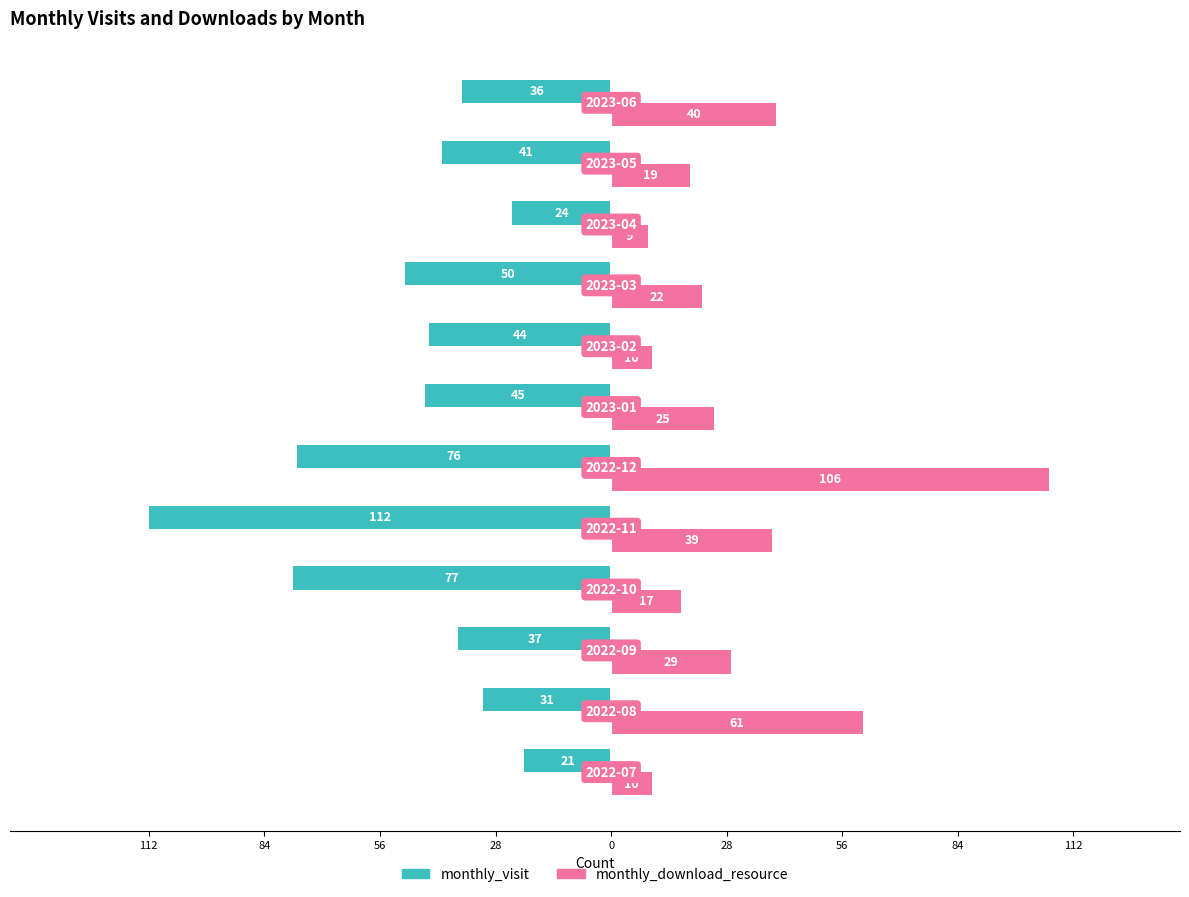

What are all the series names shown in the legend?

monthly_visit, monthly_download_resource